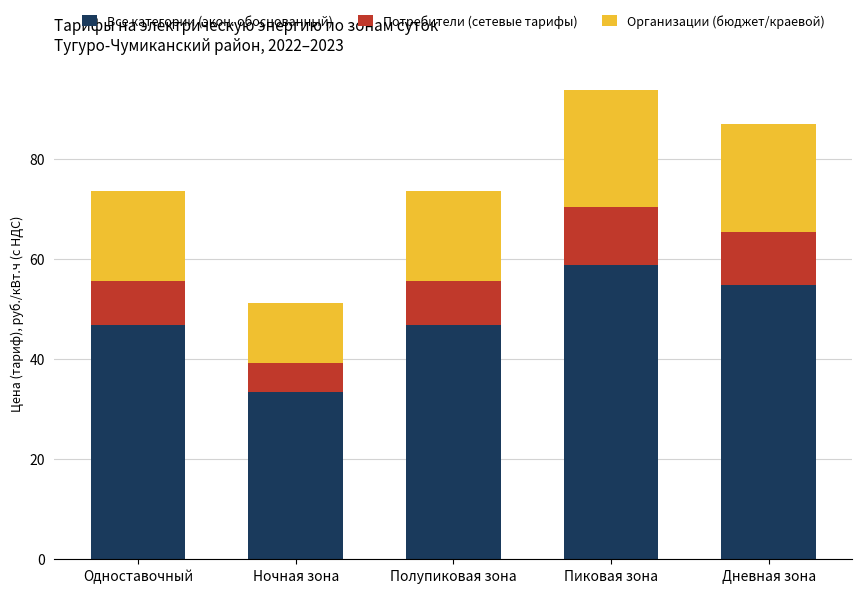

Reading left to right, list the values for the Все категории (экон. обоснованный) series.

Одноставочный=46.7	Ночная зона=33.3	Полупиковая зона=46.7	Пиковая зона=58.8	Дневная зона=54.8